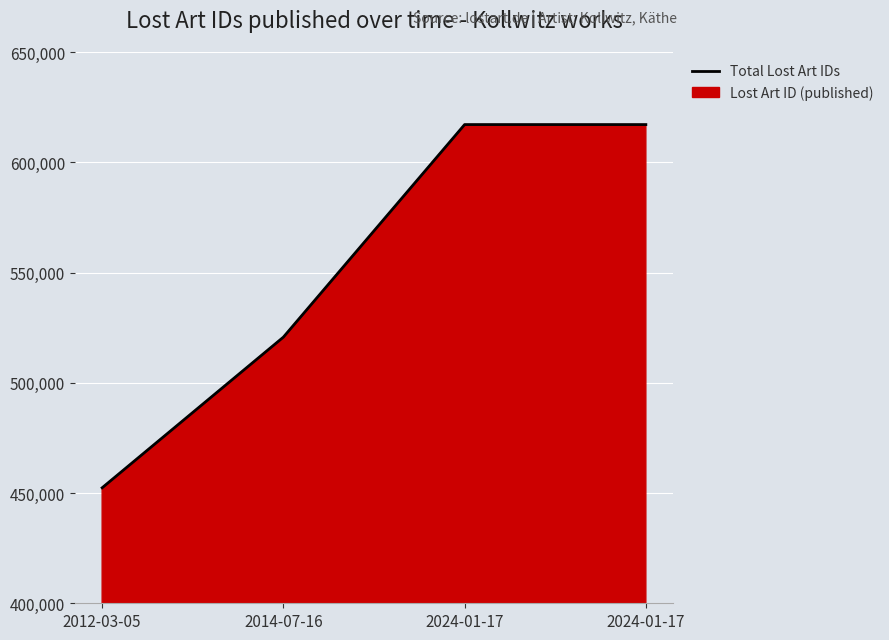

At which category does the chart reach its minimum across all series?

2012-03-05